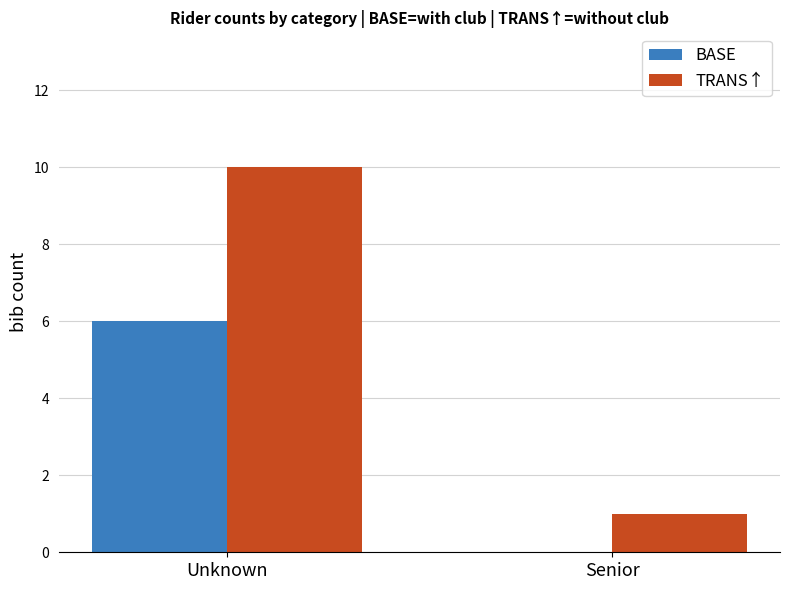

At which label does BASE reach its peak?

Unknown